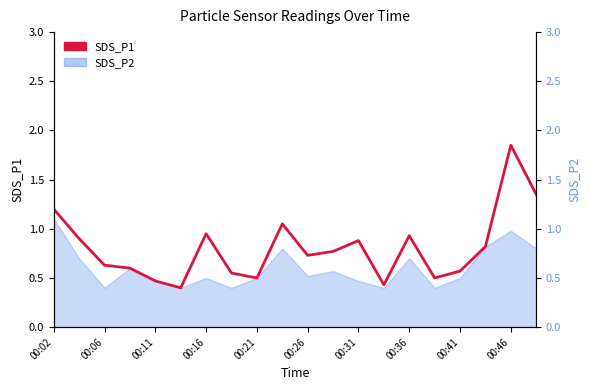

What is the greatest value displayed?

1.9